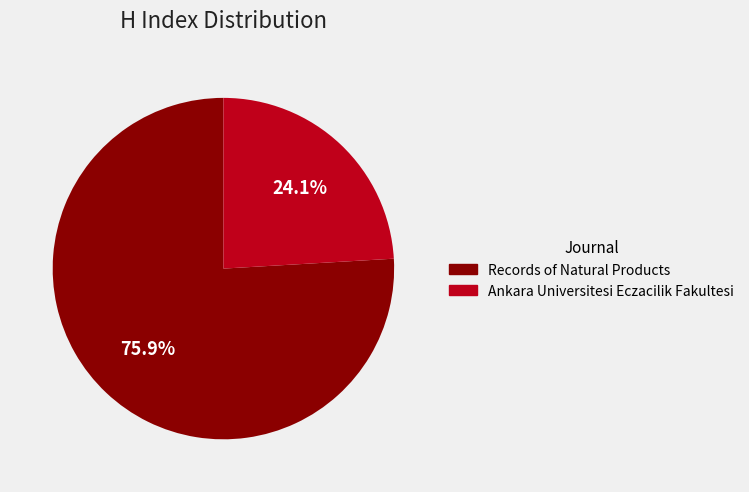

To the nearest percent, what is the difference between the Ankara Universitesi Eczacilik Fakultesi and Records of Natural Products slice percentages?

52%